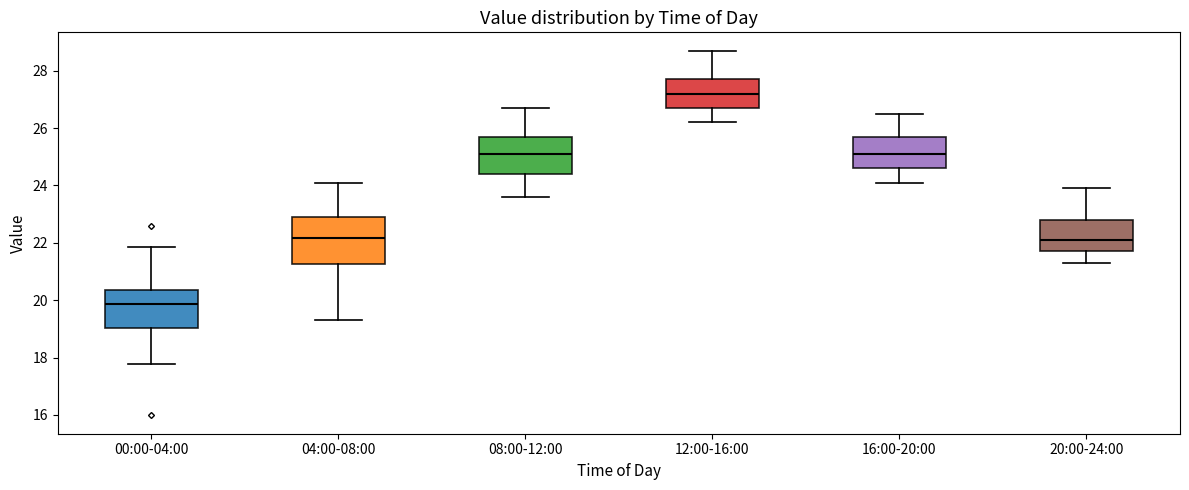

Reading left to right, transcribe this box plot: for each box, give where its median line is, the range the box spans, and where its two whiskers end, as read against the y-axis. The values are not printed on the chart, so give them approximately, as read against the axis.

00:00-04:00: median 19.8, box 19.0 to 20.4, whiskers 17.8 to 21.8
04:00-08:00: median 22.2, box 21.2 to 23.0, whiskers 19.4 to 24.2
08:00-12:00: median 25.2, box 24.4 to 25.8, whiskers 23.6 to 26.8
12:00-16:00: median 27.2, box 26.8 to 27.8, whiskers 26.2 to 28.8
16:00-20:00: median 25.2, box 24.6 to 25.8, whiskers 24.2 to 26.6
20:00-24:00: median 22.2, box 21.8 to 22.8, whiskers 21.4 to 24.0